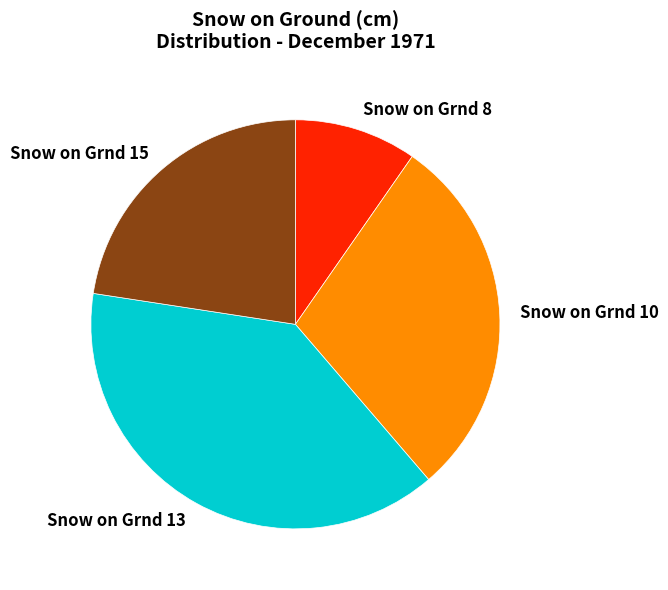

Rank the categories by value from lowest to highest.

Snow on Grnd 8, Snow on Grnd 15, Snow on Grnd 10, Snow on Grnd 13